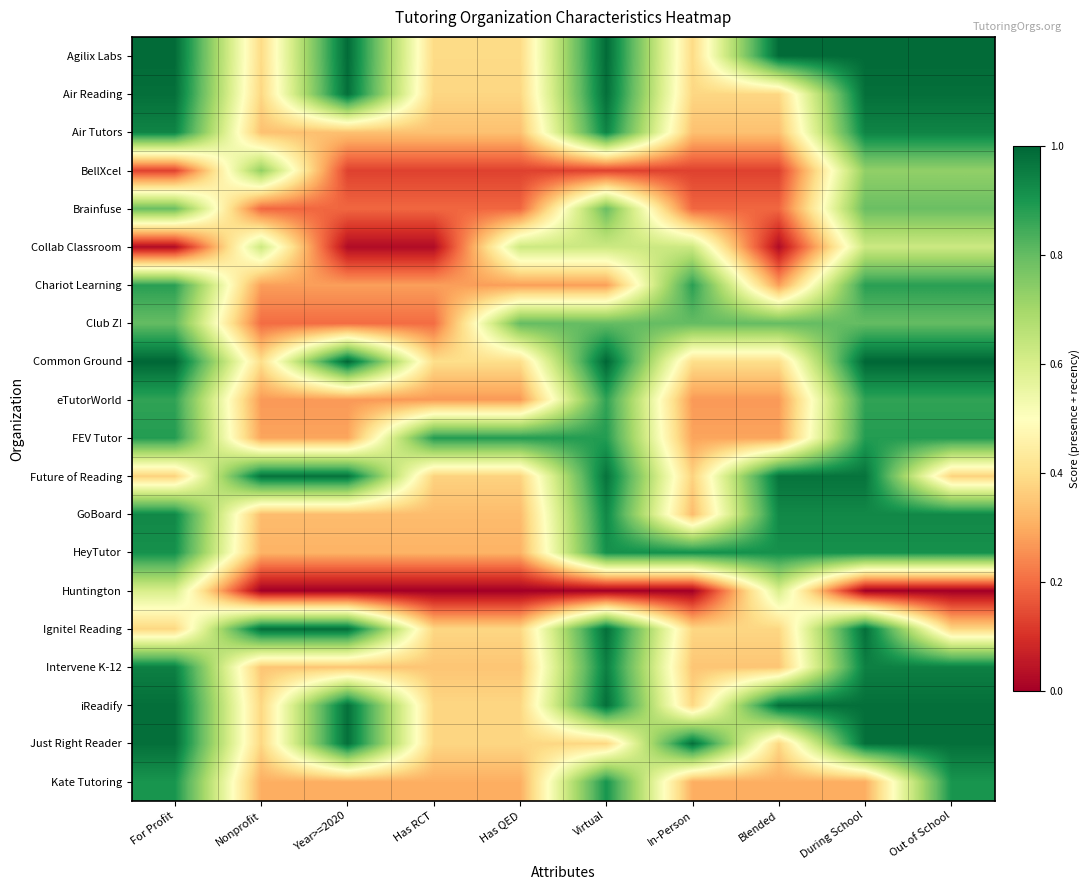

Reading left to right, what are all the values shown in this chart?

Agilix Labs: For Profit=1.0	Nonprofit=0.4	Year>=2020=1.0	Has RCT=0.4	Has QED=0.4	Virtual=1.0	In-Person=0.4	Blended=1.0	During School=1.0	Out of School=1.0
Air Reading: For Profit=1.0	Nonprofit=0.4	Year>=2020=1.0	Has RCT=0.4	Has QED=0.4	Virtual=1.0	In-Person=0.4	Blended=0.4	During School=1.0	Out of School=1.0
Air Tutors: For Profit=0.9	Nonprofit=0.3	Year>=2020=0.3	Has RCT=0.3	Has QED=0.3	Virtual=0.9	In-Person=0.3	Blended=0.3	During School=0.9	Out of School=0.9
BellXcel: For Profit=0.1	Nonprofit=0.7	Year>=2020=0.1	Has RCT=0.1	Has QED=0.1	Virtual=0.1	In-Person=0.1	Blended=0.1	During School=0.7	Out of School=0.7
Brainfuse: For Profit=0.8	Nonprofit=0.2	Year>=2020=0.2	Has RCT=0.2	Has QED=0.2	Virtual=0.8	In-Person=0.2	Blended=0.2	During School=0.8	Out of School=0.8
Collab Classroom: For Profit=0.0	Nonprofit=0.6	Year>=2020=0.0	Has RCT=0.0	Has QED=0.6	Virtual=0.6	In-Person=0.6	Blended=0.0	During School=0.6	Out of School=0.6
Chariot Learning: For Profit=0.9	Nonprofit=0.3	Year>=2020=0.3	Has RCT=0.3	Has QED=0.3	Virtual=0.3	In-Person=0.9	Blended=0.3	During School=0.9	Out of School=0.9
Club Z!: For Profit=0.8	Nonprofit=0.2	Year>=2020=0.2	Has RCT=0.2	Has QED=0.8	Virtual=0.8	In-Person=0.8	Blended=0.8	During School=0.8	Out of School=0.8
Common Ground: For Profit=1.0	Nonprofit=0.4	Year>=2020=1.0	Has RCT=0.4	Has QED=0.4	Virtual=1.0	In-Person=0.4	Blended=0.4	During School=1.0	Out of School=1.0
eTutorWorld: For Profit=0.9	Nonprofit=0.3	Year>=2020=0.3	Has RCT=0.3	Has QED=0.3	Virtual=0.9	In-Person=0.3	Blended=0.3	During School=0.9	Out of School=0.9
FEV Tutor: For Profit=0.9	Nonprofit=0.3	Year>=2020=0.3	Has RCT=0.9	Has QED=0.9	Virtual=0.9	In-Person=0.3	Blended=0.3	During School=0.9	Out of School=0.9
Future of Reading: For Profit=0.4	Nonprofit=1.0	Year>=2020=1.0	Has RCT=0.4	Has QED=0.4	Virtual=1.0	In-Person=0.4	Blended=1.0	During School=1.0	Out of School=0.4
GoBoard: For Profit=0.9	Nonprofit=0.3	Year>=2020=0.3	Has RCT=0.3	Has QED=0.3	Virtual=0.9	In-Person=0.3	Blended=0.9	During School=0.9	Out of School=0.9
HeyTutor: For Profit=0.9	Nonprofit=0.3	Year>=2020=0.3	Has RCT=0.3	Has QED=0.3	Virtual=0.9	In-Person=0.9	Blended=0.9	During School=0.9	Out of School=0.9
Huntington: For Profit=0.6	Nonprofit=0.0	Year>=2020=0.0	Has RCT=0.0	Has QED=0.0	Virtual=0.0	In-Person=0.0	Blended=0.6	During School=0.0	Out of School=0.0
Ignite! Reading: For Profit=0.4	Nonprofit=1.0	Year>=2020=1.0	Has RCT=0.4	Has QED=0.4	Virtual=1.0	In-Person=0.4	Blended=0.4	During School=1.0	Out of School=0.4
Intervene K-12: For Profit=0.9	Nonprofit=0.3	Year>=2020=0.3	Has RCT=0.3	Has QED=0.3	Virtual=0.9	In-Person=0.3	Blended=0.3	During School=0.9	Out of School=0.9
iReadify: For Profit=1.0	Nonprofit=0.4	Year>=2020=1.0	Has RCT=0.4	Has QED=0.4	Virtual=1.0	In-Person=0.4	Blended=1.0	During School=1.0	Out of School=1.0
Just Right Reader: For Profit=1.0	Nonprofit=0.4	Year>=2020=1.0	Has RCT=0.4	Has QED=0.4	Virtual=0.4	In-Person=1.0	Blended=0.4	During School=1.0	Out of School=1.0
Kate Tutoring: For Profit=0.9	Nonprofit=0.3	Year>=2020=0.3	Has RCT=0.3	Has QED=0.3	Virtual=0.9	In-Person=0.3	Blended=0.3	During School=0.3	Out of School=0.9